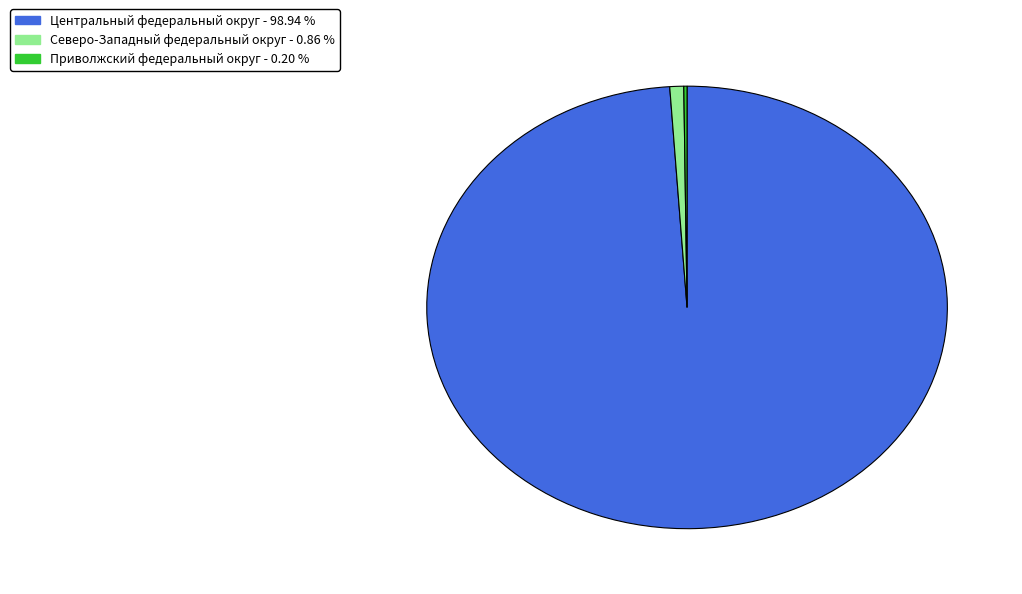

Is there a majority slice in this chart?

Yes